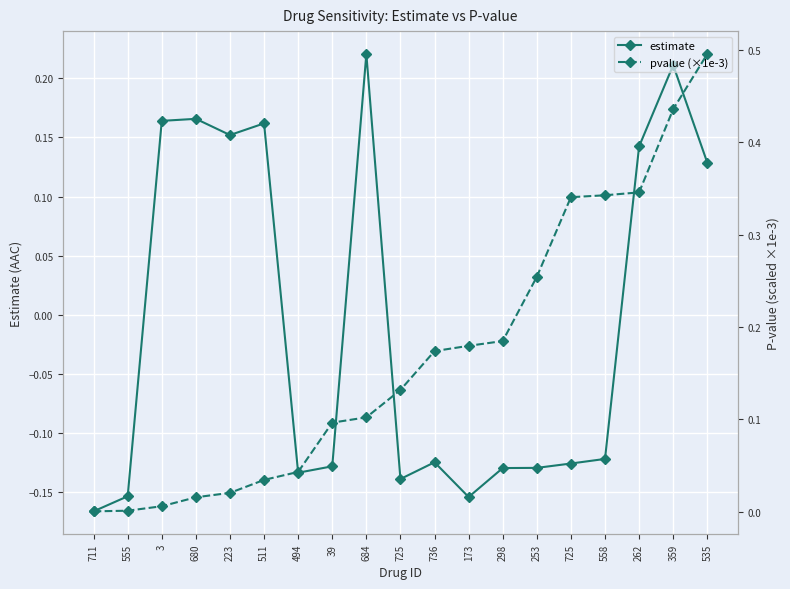

What is the minimum value for estimate?

-0.2